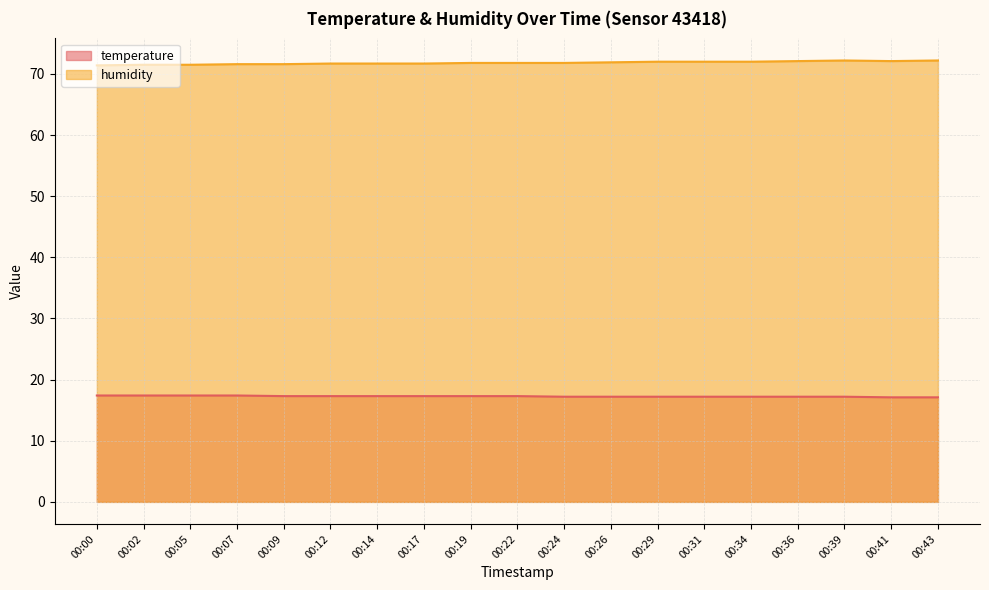

What is the value of the humidity point at the 15th from the left?

72.0